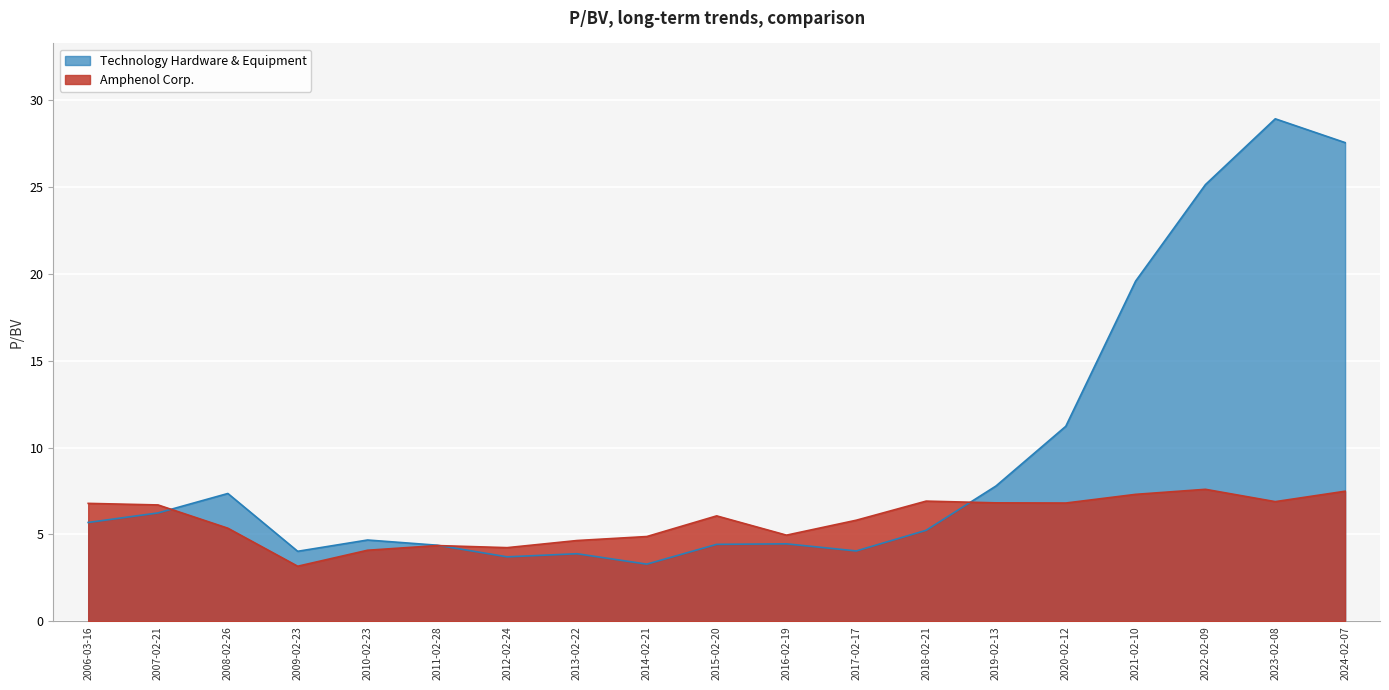

Reading right to left, extract all data points from this chart.

Amphenol Corp.: 7.5	6.9	7.6	7.3	6.8	6.8	6.9	5.8	5.0	6.1	4.9	4.7	4.2	4.4	4.1	3.2	5.4	6.7	6.8
Technology Hardware & Equipment: 27.6	28.9	25.1	19.6	11.2	7.8	5.2	4.0	4.5	4.4	3.3	3.9	3.7	4.4	4.7	4.0	7.4	6.2	5.7